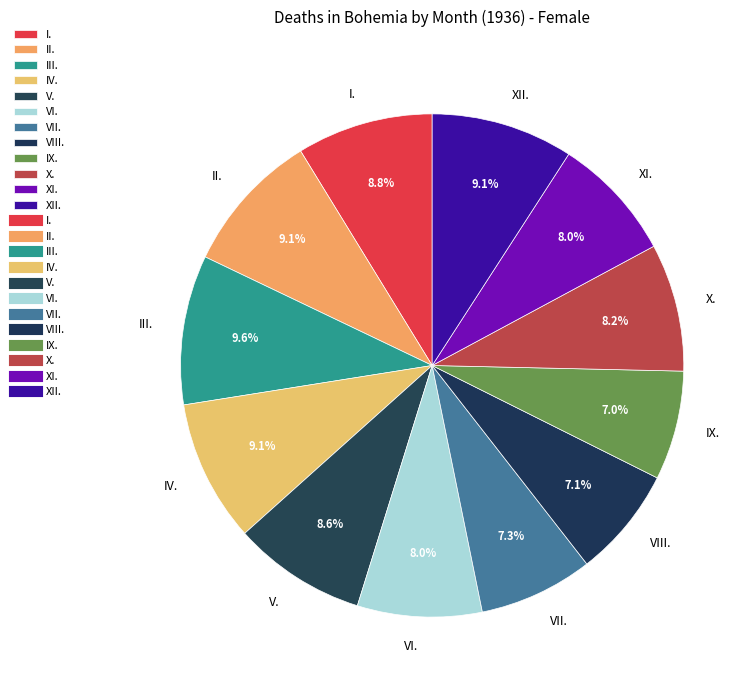

What is the ratio of the value at IX. to the value at XI.?

0.9